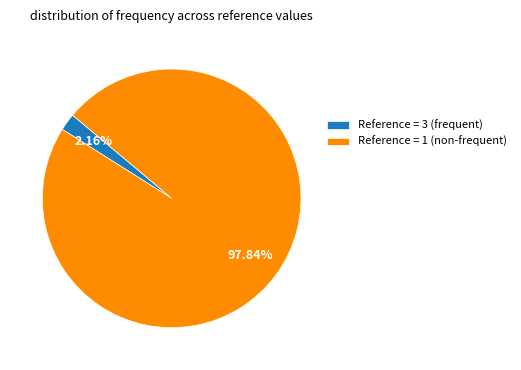

Rank the categories by value from highest to lowest.

Reference = 1 (non-frequent), Reference = 3 (frequent)